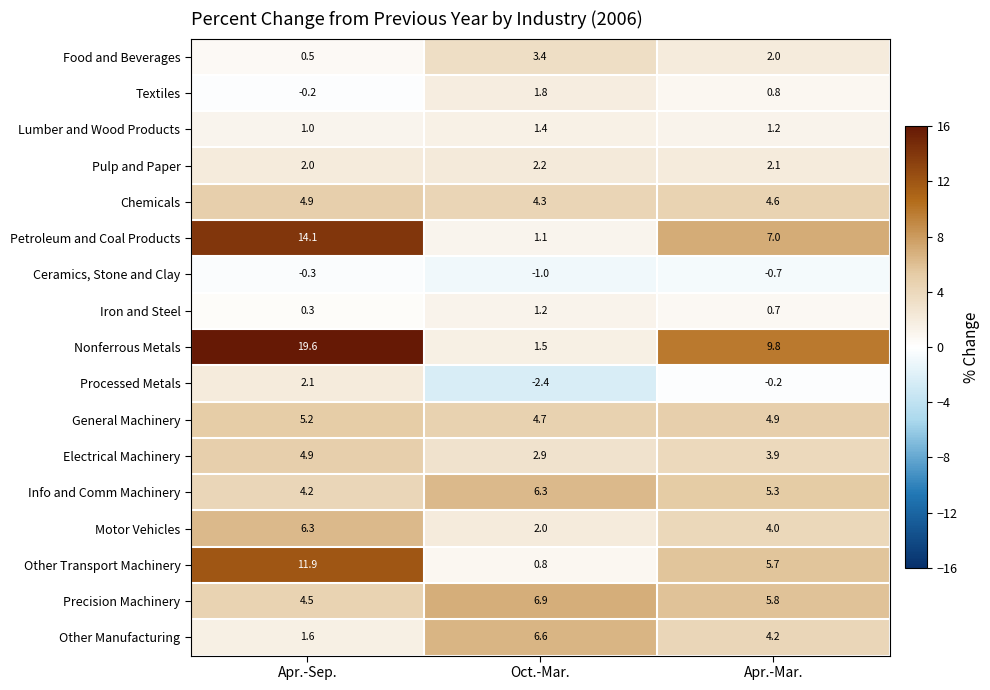

List the labels in order of Lumber and Wood Products value, smallest first.

Apr.-Sep., Apr.-Mar., Oct.-Mar.